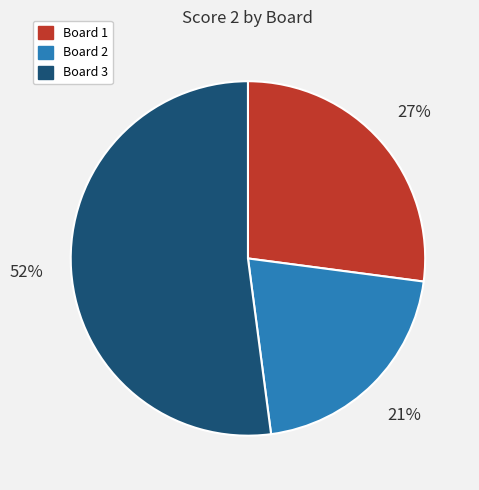

What is the ratio of the value at Board 1 to the value at Board 2?

1.3